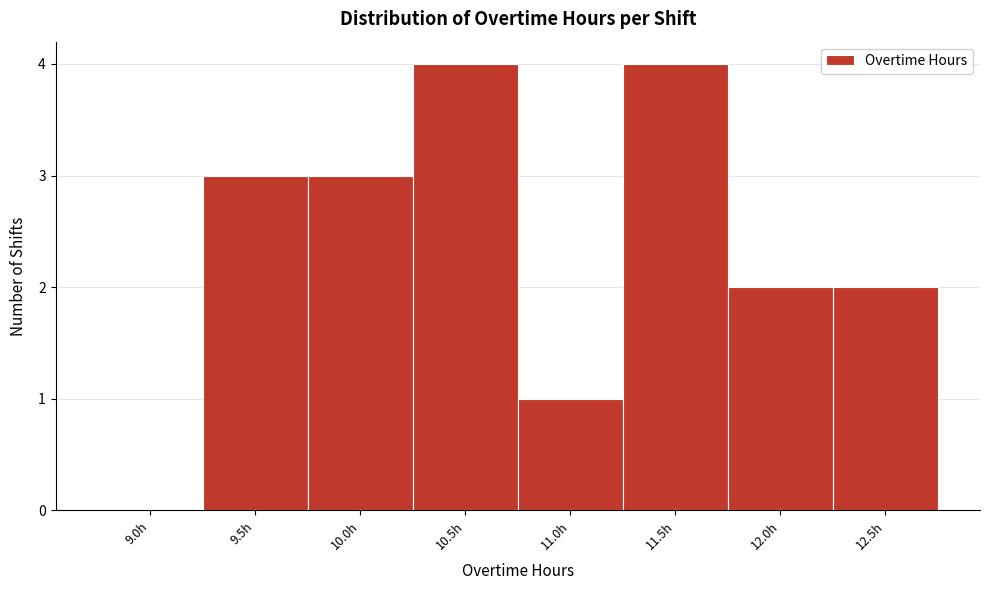

Reading left to right, transcribe all the data shown in this chart.

9.0h=0	9.5h=3	10.0h=3	10.5h=4	11.0h=1	11.5h=4	12.0h=2	12.5h=2